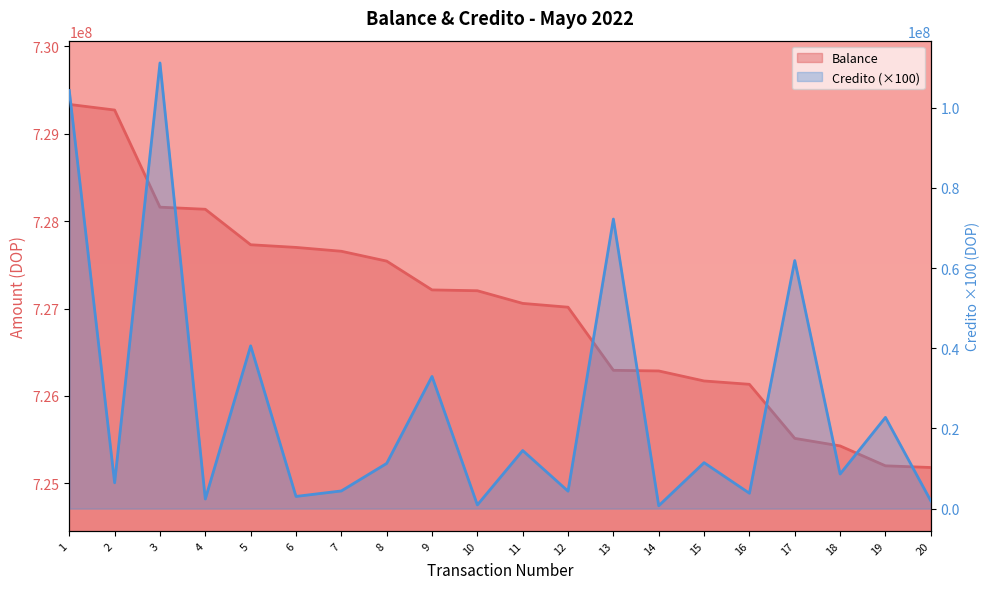

List the labels in order of Balance value, largest first.

1, 2, 3, 4, 5, 6, 7, 8, 9, 10, 11, 12, 13, 14, 15, 16, 17, 18, 19, 20